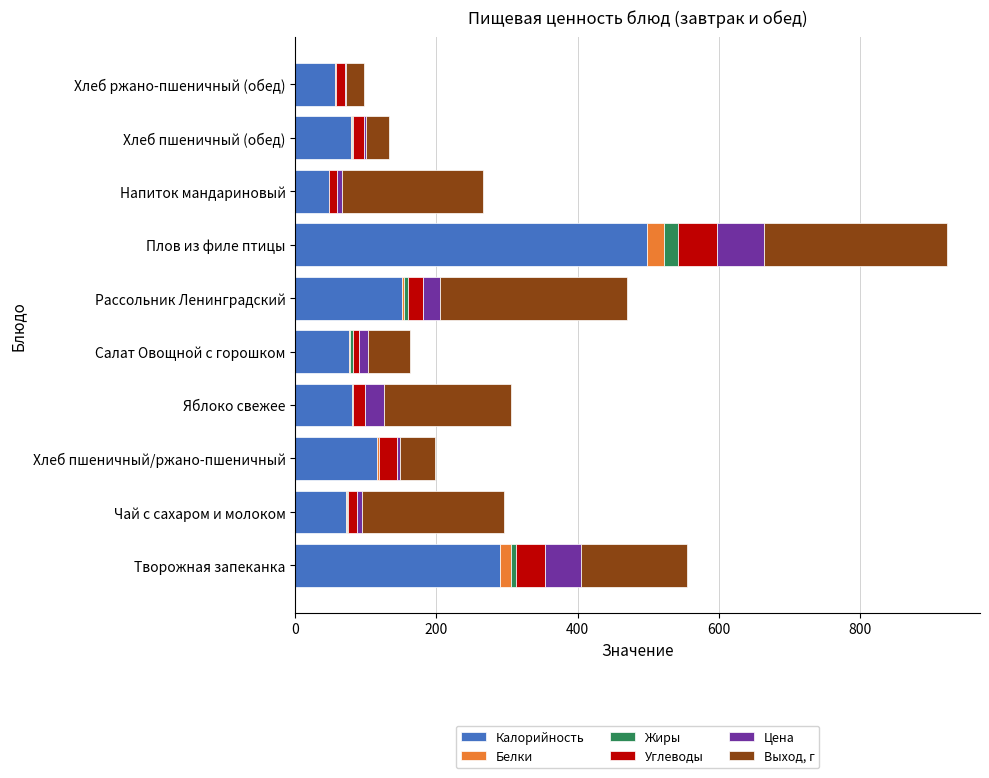

The value of Калорийность at Плов из филе птицы is 228.4. True or false?

False